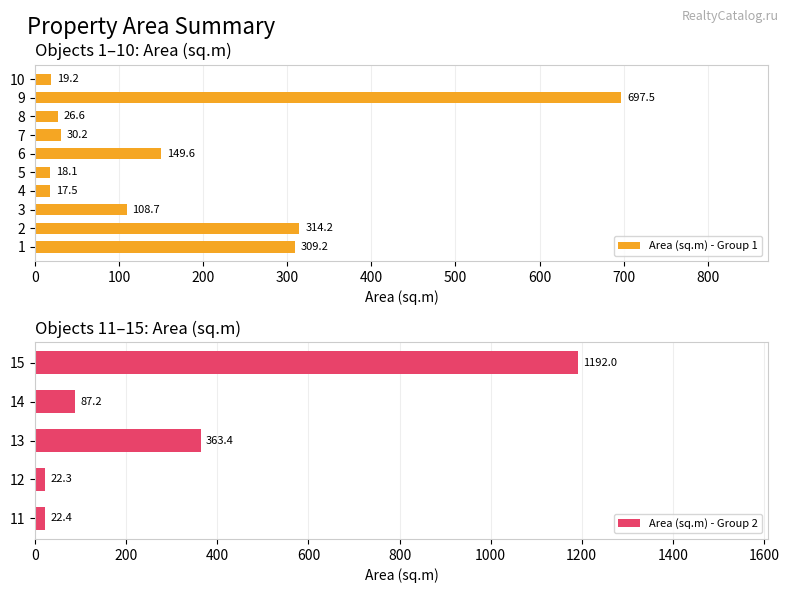

List the labels in order of value, largest first.

15, 9, 13, 2, 1, 6, 3, 14, 7, 8, 11, 12, 10, 5, 4